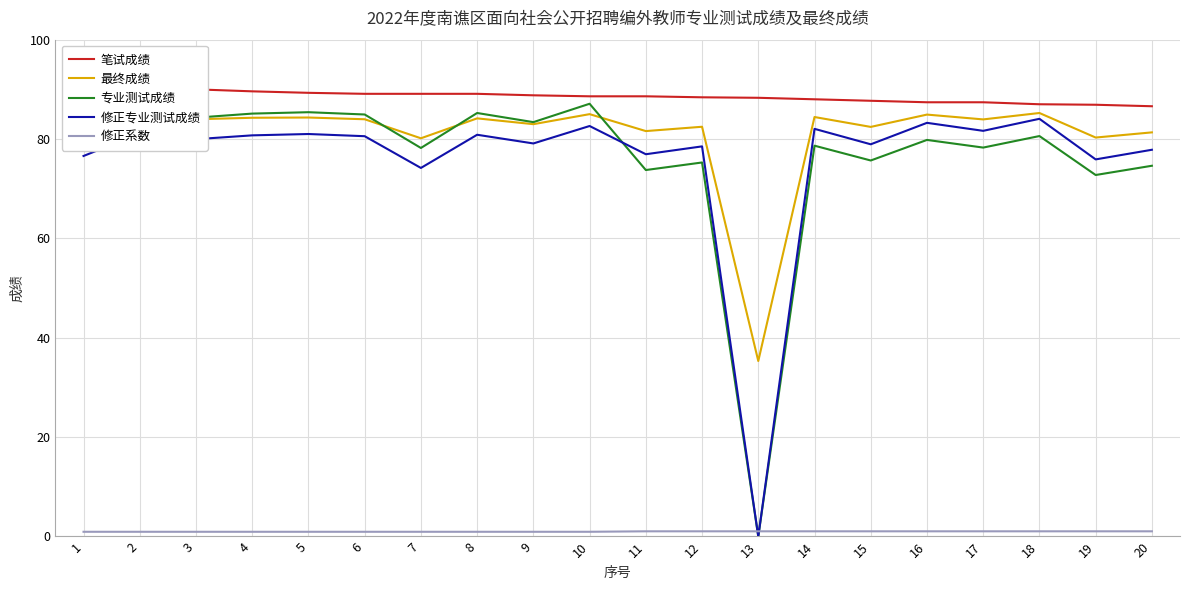

What is the difference between the maximum and minimum values in the 修正系数 series?

0.1